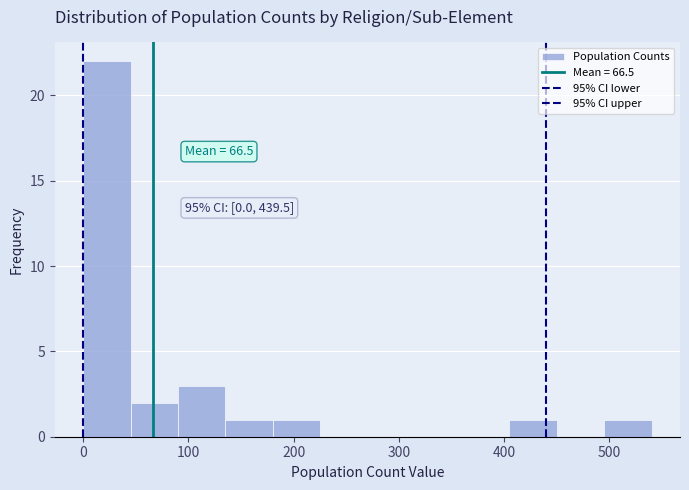

Over which range of the x-axis is the bar tallest?

0 to 45